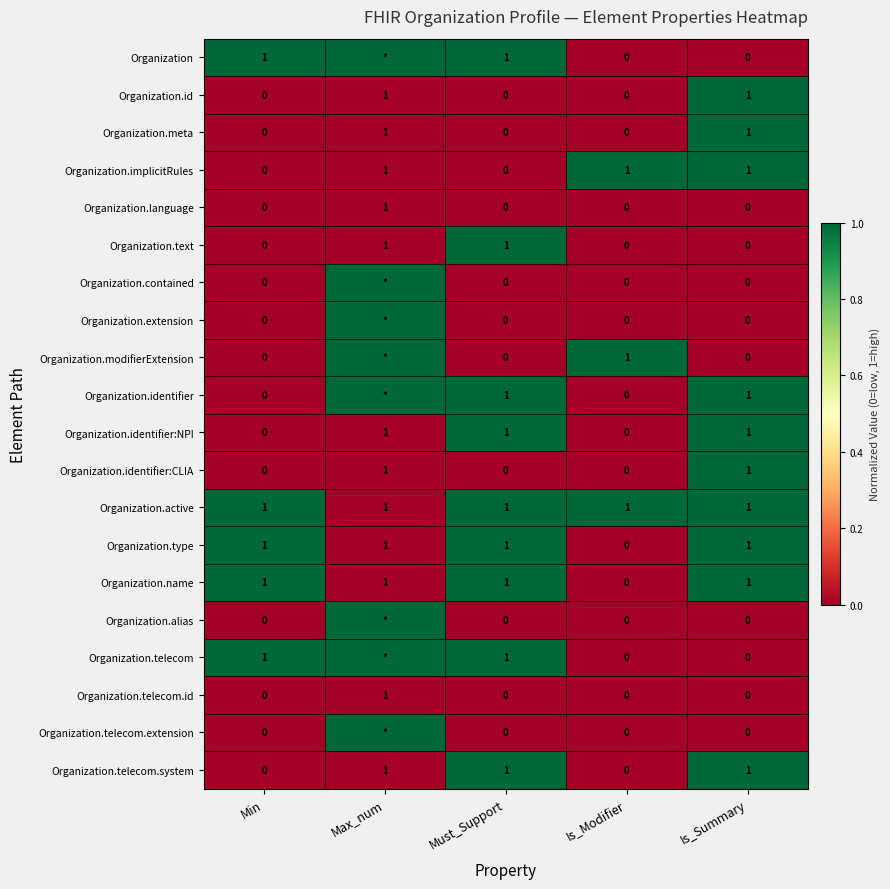

What is the total value across all series at Is_Summary?

10